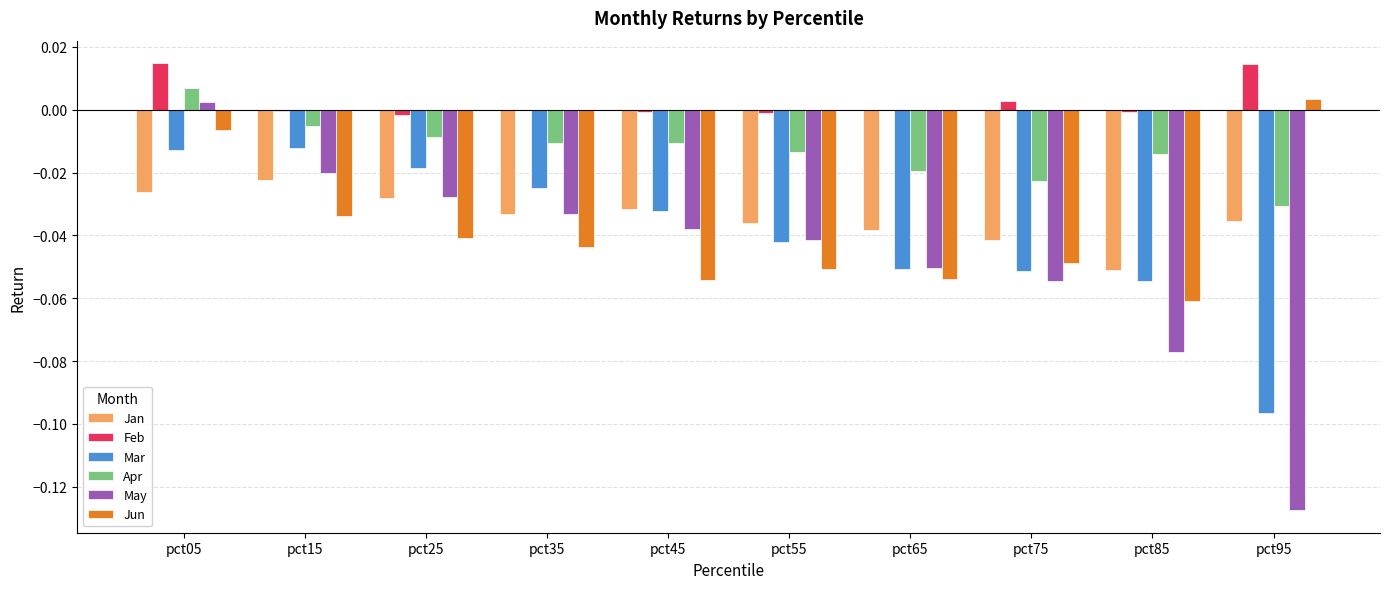

What is the spread (max minus min) of values at pct85?

0.1